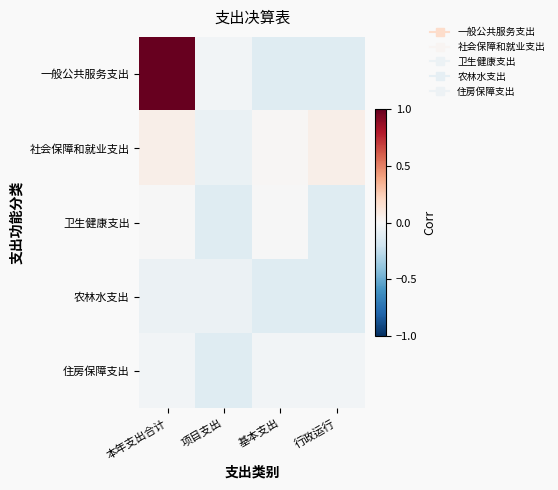

Reading right to left, transcribe all the data shown in this chart.

一般公共服务支出: 行政运行=-0.1	基本支出=-0.1	项目支出=-0.0	本年支出合计=1.0
社会保障和就业支出: 行政运行=0.1	基本支出=0.0	项目支出=-0.1	本年支出合计=0.1
卫生健康支出: 行政运行=-0.1	基本支出=-0.0	项目支出=-0.1	本年支出合计=-0.0
农林水支出: 行政运行=-0.1	基本支出=-0.1	项目支出=-0.1	本年支出合计=-0.1
住房保障支出: 行政运行=-0.0	基本支出=-0.0	项目支出=-0.1	本年支出合计=-0.0